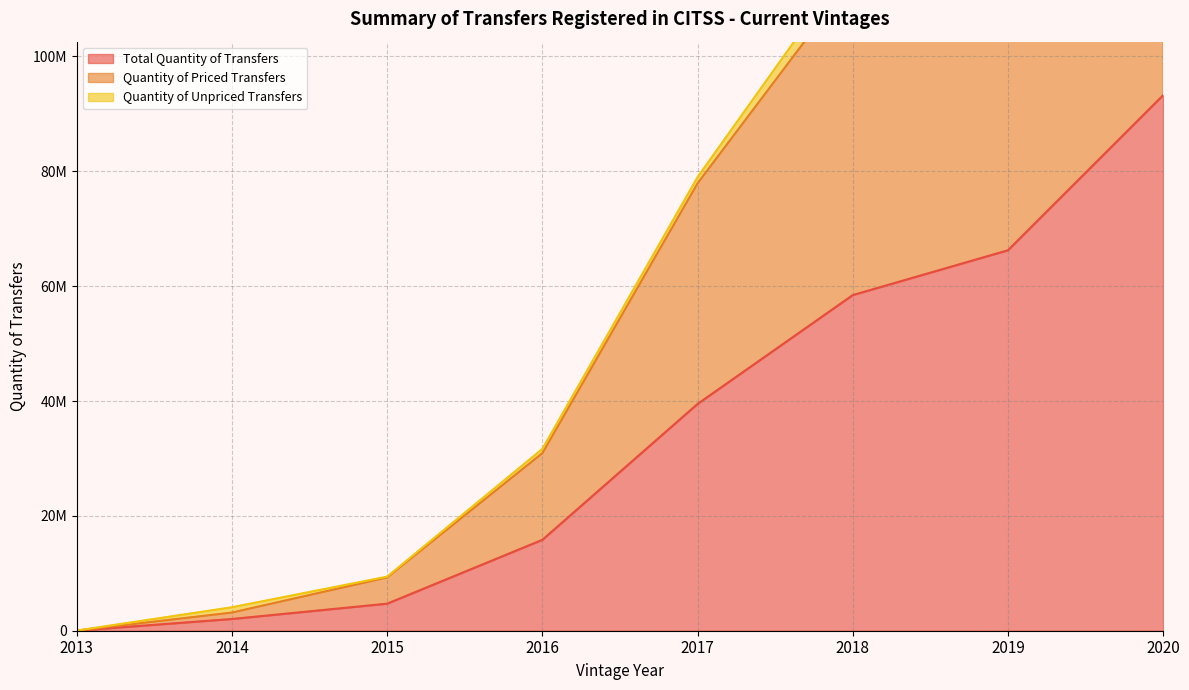

At which category is the sum across all series the highest?

2020